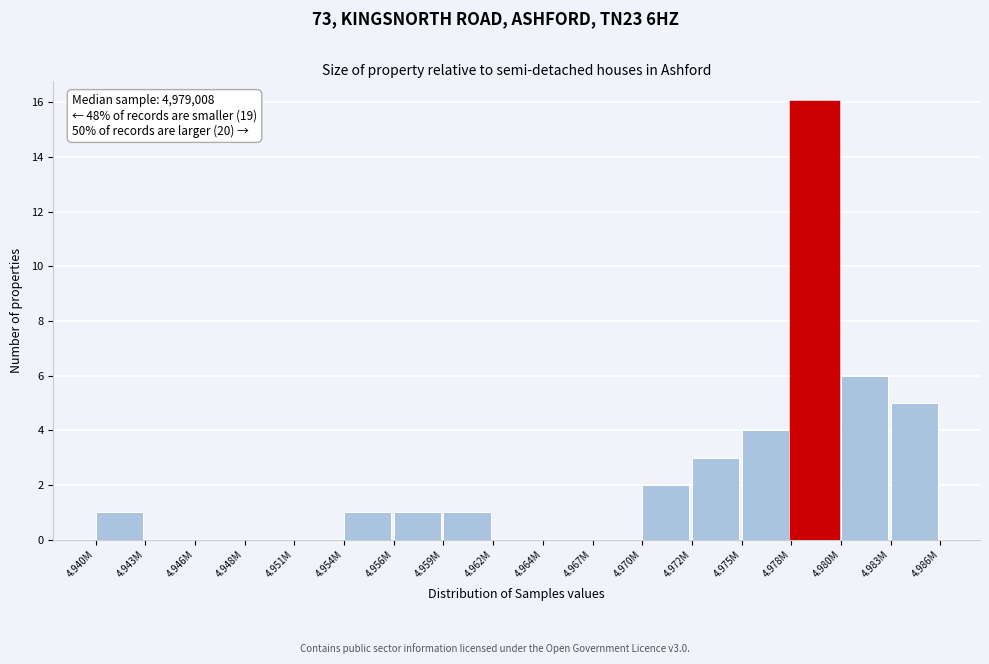

Reading left to right, list all the values displayed in this chart.

4.940M=1	4.943M=0	4.946M=0	4.948M=0	4.951M=0	4.954M=1	4.956M=1	4.959M=1	4.962M=0	4.964M=0	4.967M=0	4.970M=2	4.972M=3	4.975M=4	4.978M=16	4.980M=6	4.983M=5